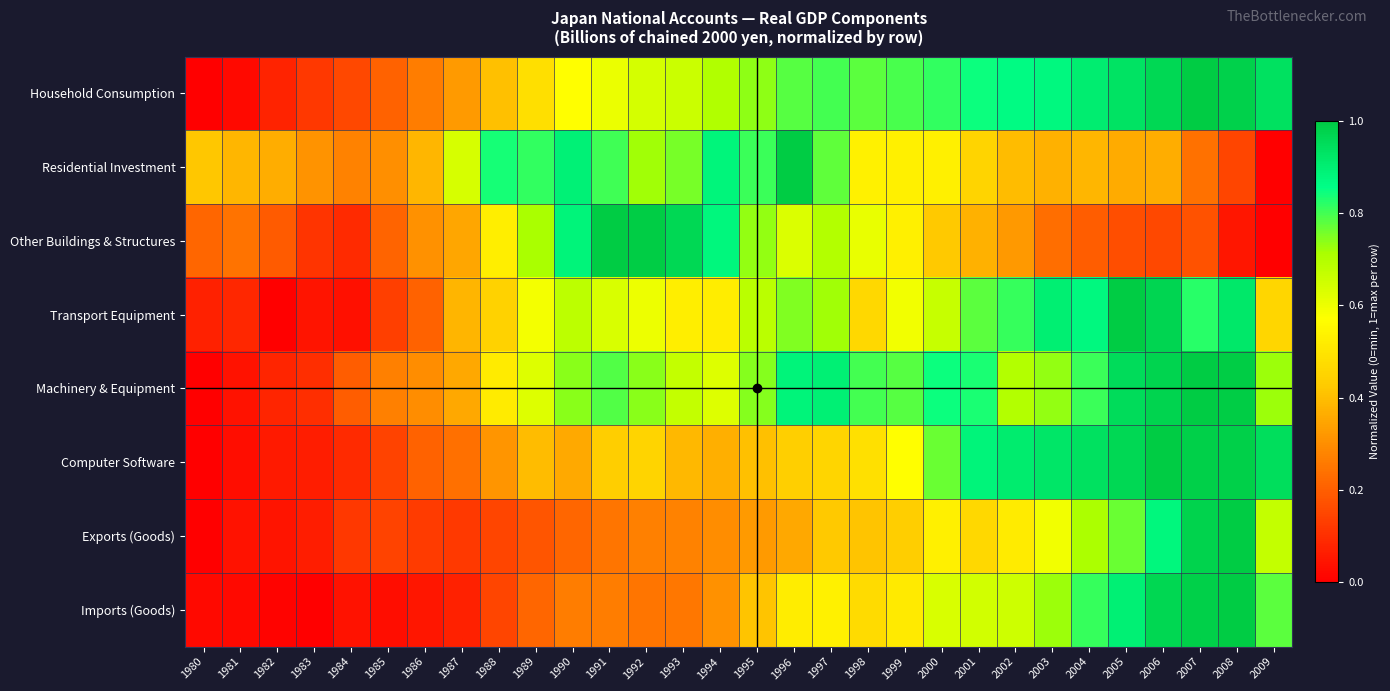

What is the difference between the highest and lowest values at 2000?

0.4